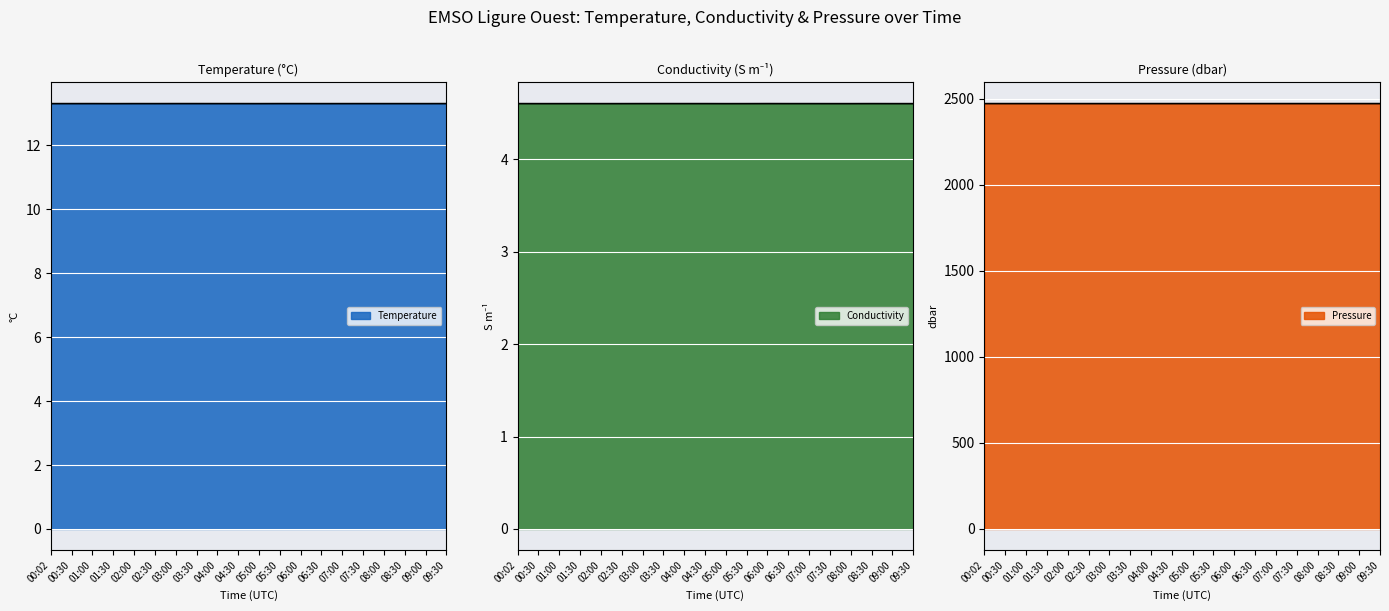

List the labels in order of Temperature value, largest first.

03:00, 05:30, 01:00, 03:30, 09:30, 06:00, 07:30, 00:30, 02:00, 04:00, 04:30, 07:00, 08:30, 00:02, 02:30, 08:00, 06:30, 09:00, 05:00, 01:30